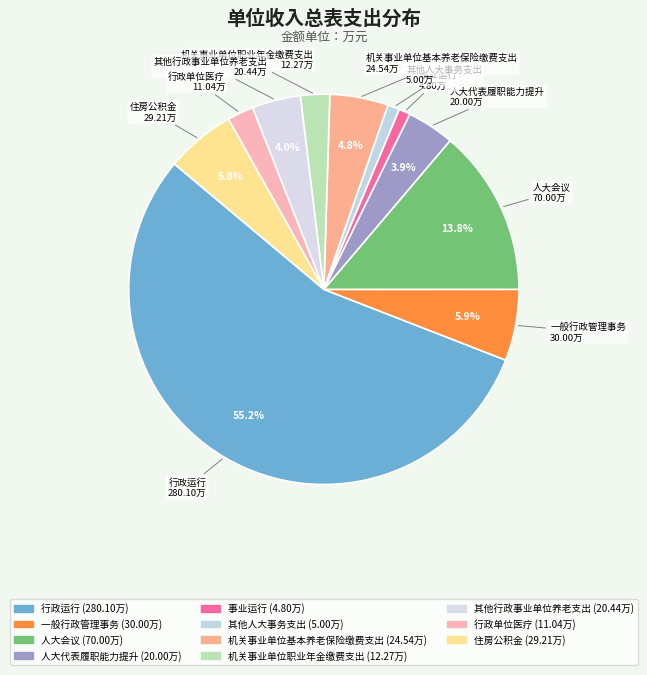

Rank the categories by value from lowest to highest.

事业运行, 其他人大事务支出, 行政单位医疗, 机关事业单位职业年金缴费支出, 人大代表履职能力提升, 其他行政事业单位养老支出, 机关事业单位基本养老保险缴费支出, 住房公积金, 一般行政管理事务, 人大会议, 行政运行